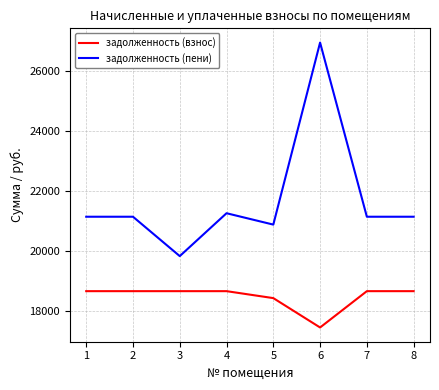

How many values in the задолженность (пени) series exceed 21142?

6